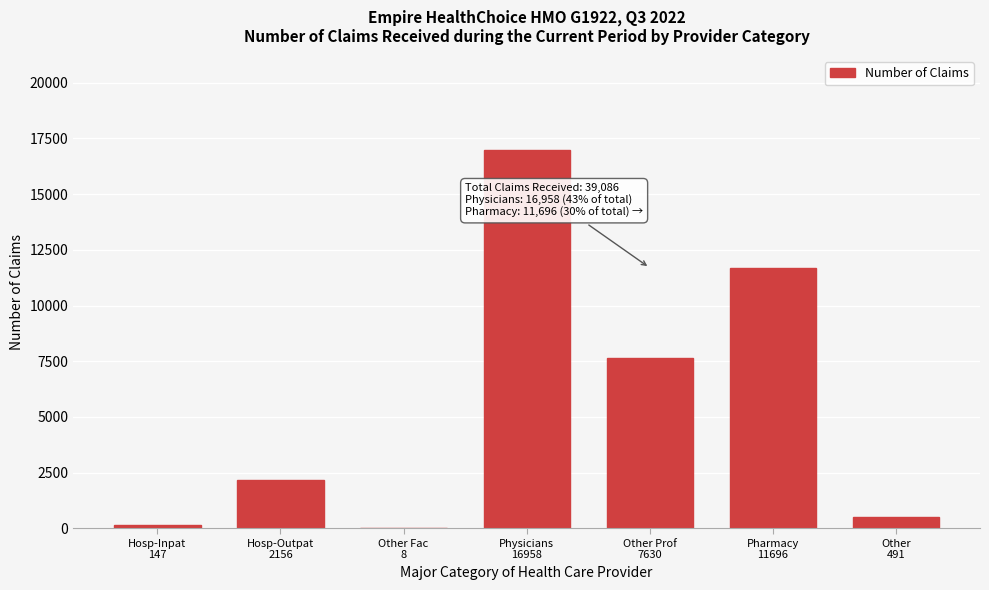

What is the greatest value displayed?

16958